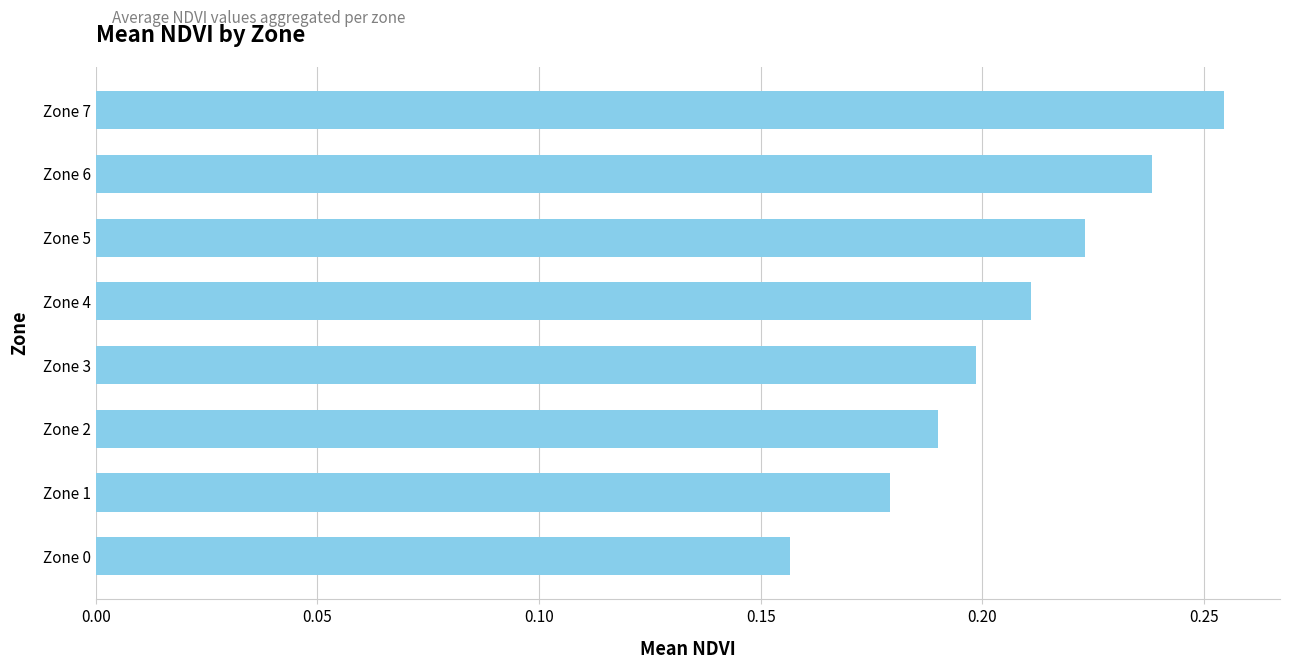

Between Zone 2 and Zone 4, which is larger?

Zone 4